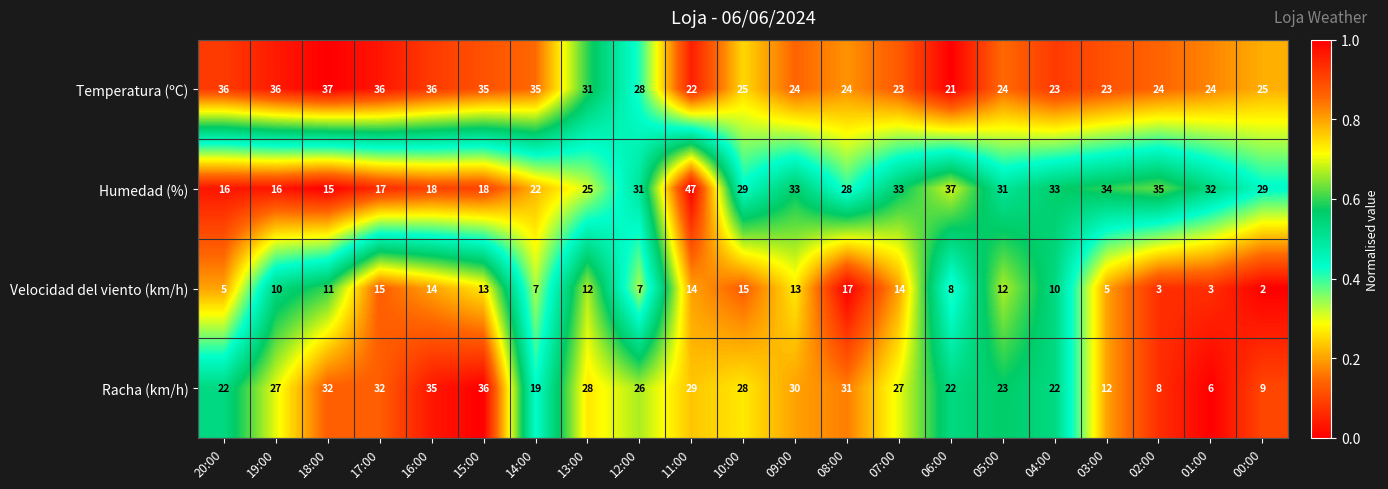

Is it true that Velocidad del viento (km/h) equals 3 at 06:00?

False